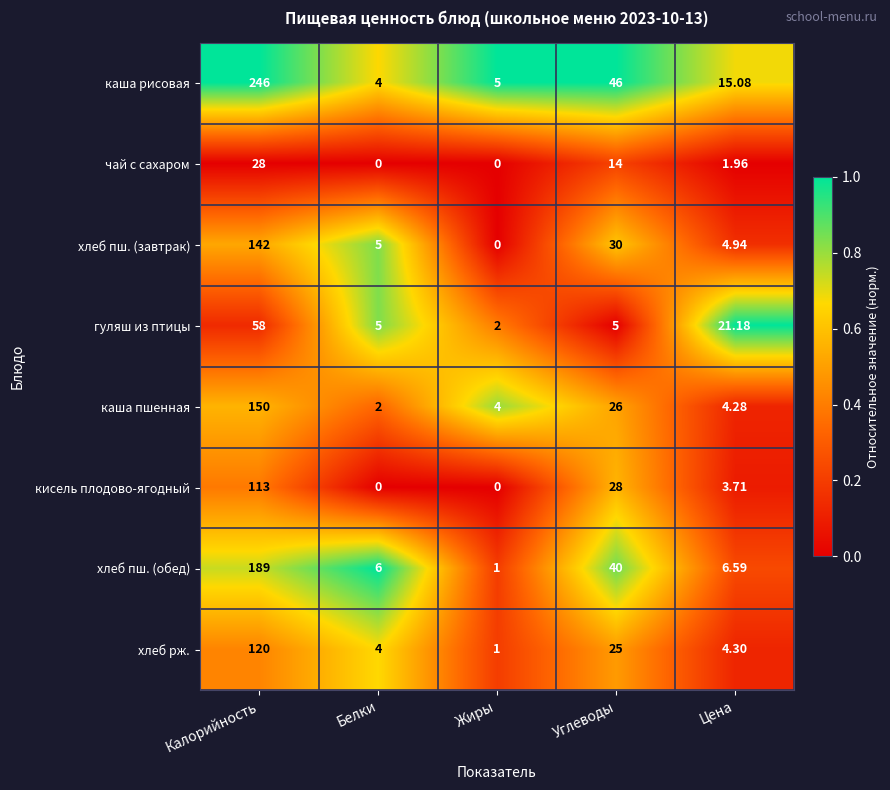

Is the value of каша пшенная at Калорийность greater than the value of хлеб пш. (обед) at Белки?

Yes